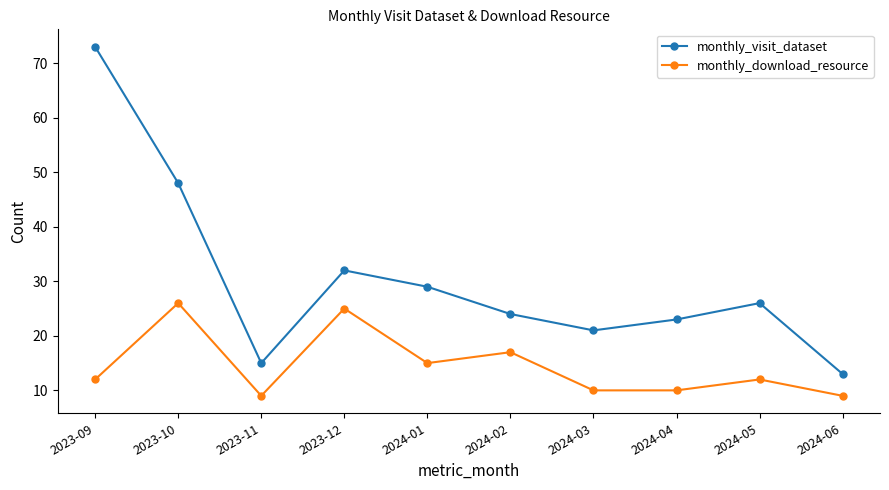

True or false: monthly_download_resource and monthly_visit_dataset intersect in this chart.

False